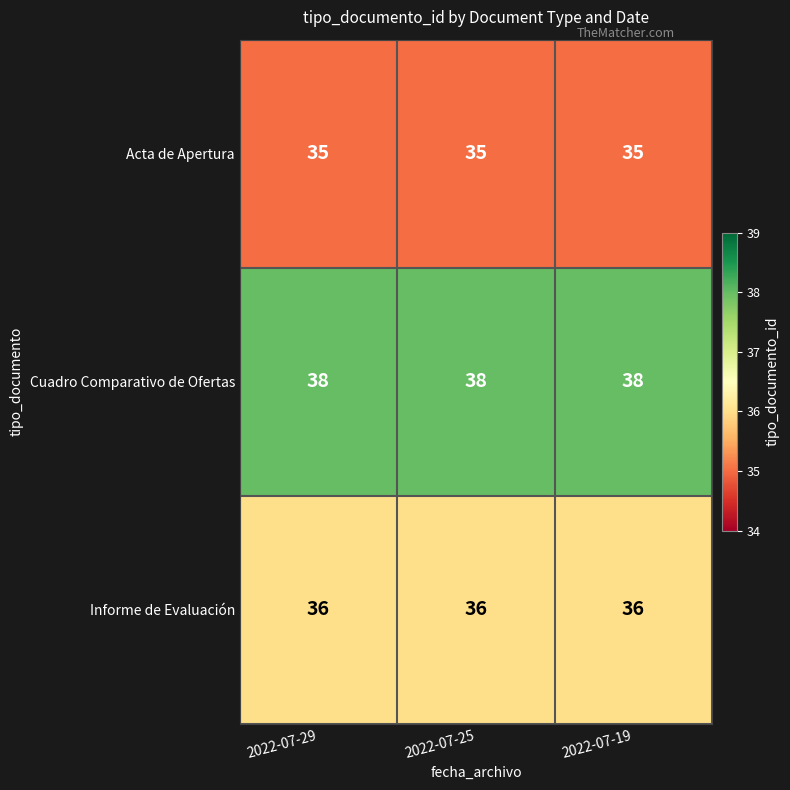

What is the difference between the highest and lowest values at 2022-07-29?

3